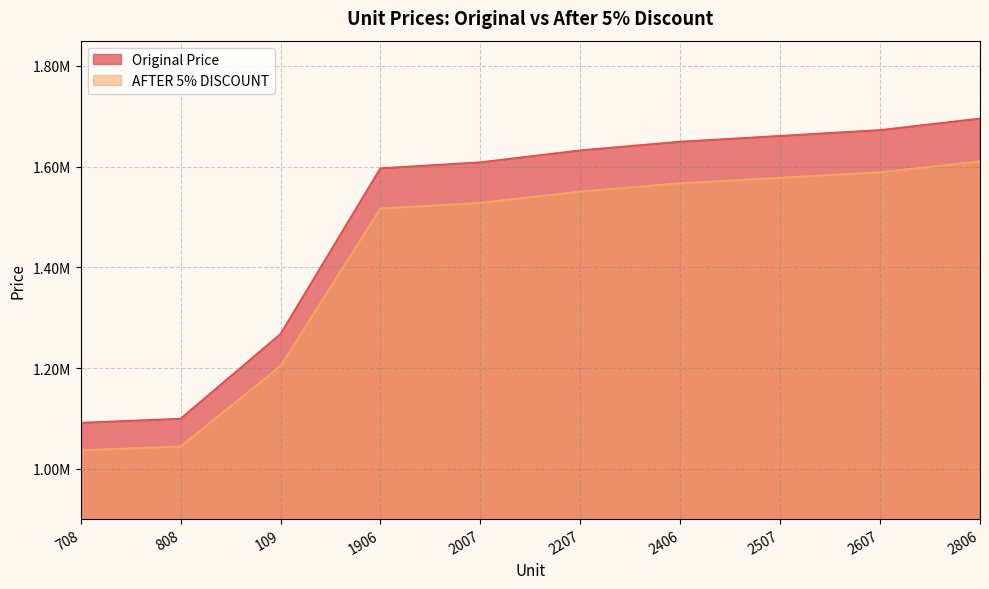

True or false: Original Price has a value of 1099046.0 at 808.

True